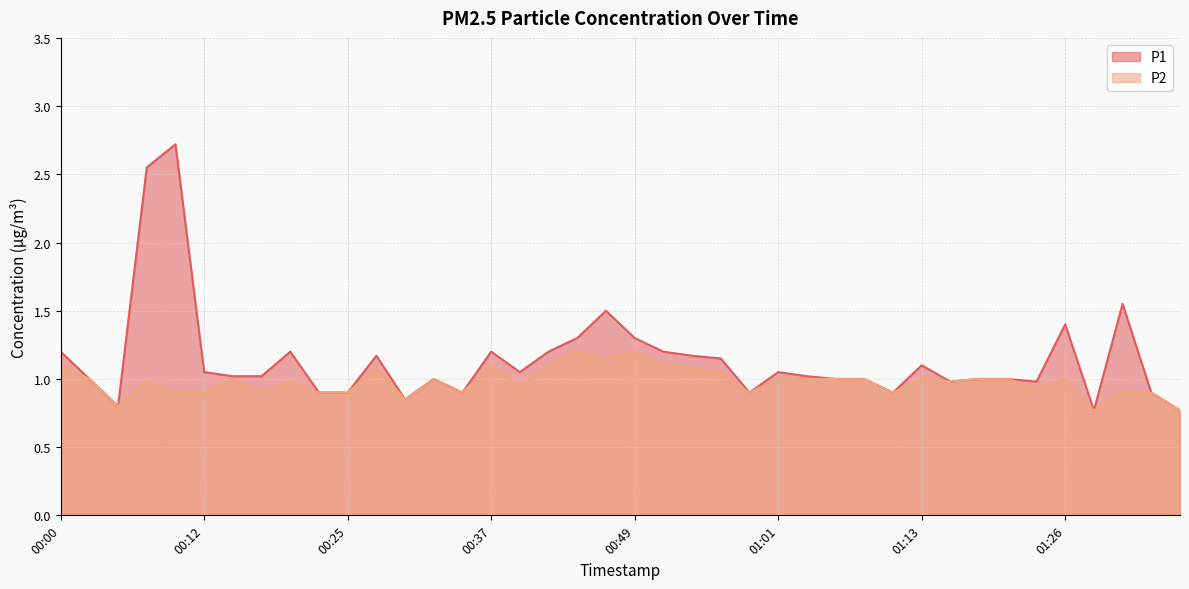

Which has a higher value, 01:06 or 00:05?

01:06